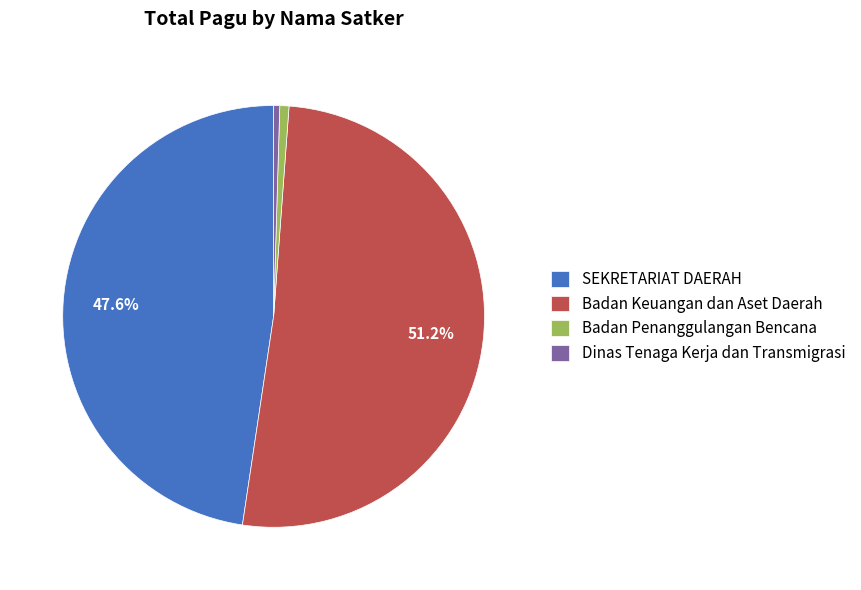

Between Dinas Tenaga Kerja dan Transmigrasi and Badan Keuangan dan Aset Daerah, which is larger?

Badan Keuangan dan Aset Daerah